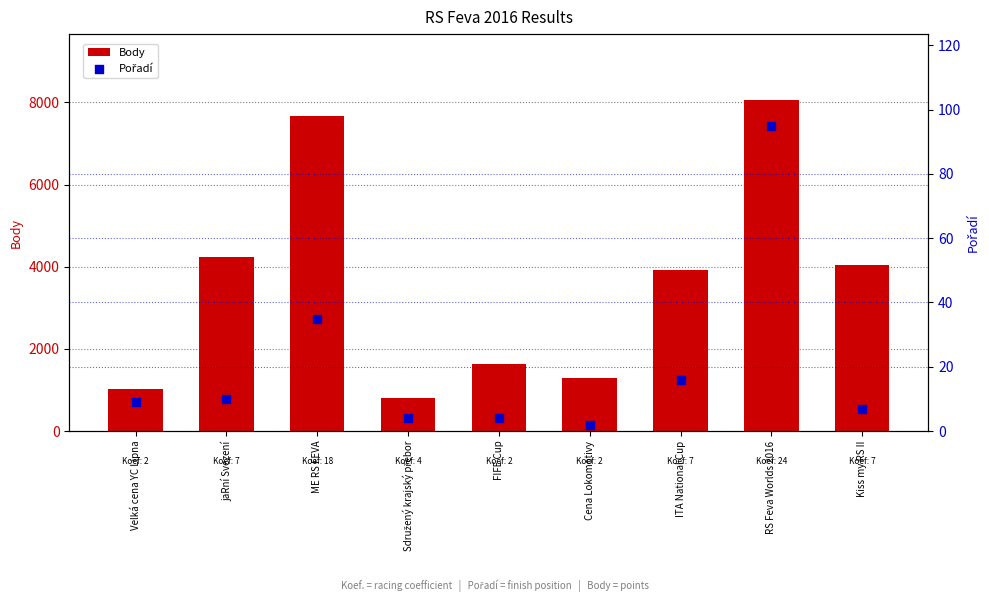

What is the total value across all series at Velká cena YC Lipna?

1026